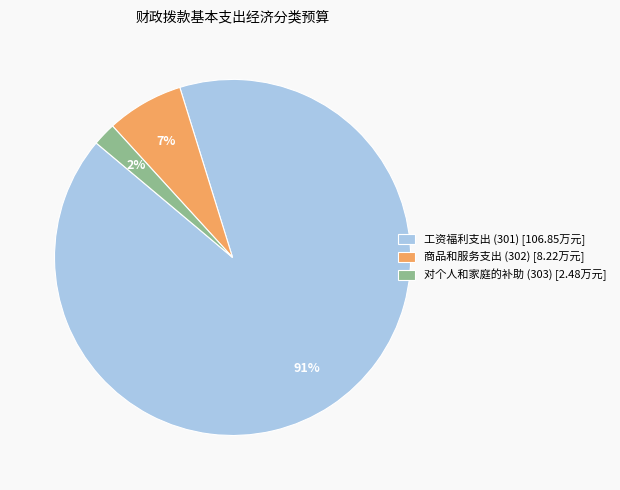

To the nearest percent, what is the average slice percentage?

33%